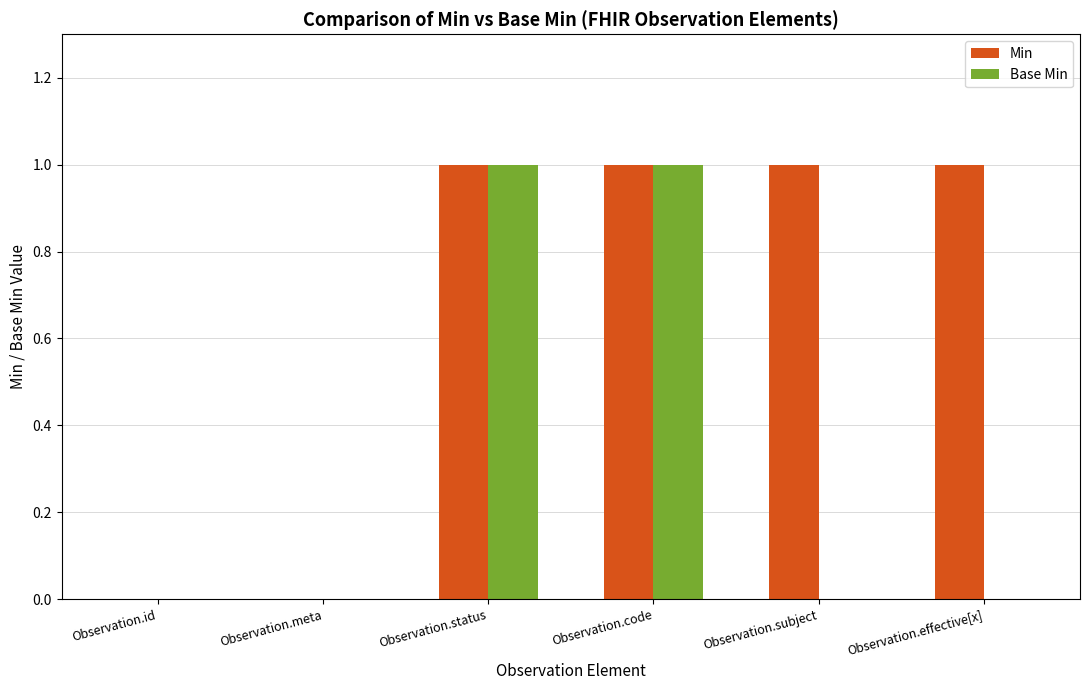

Reading left to right, what are all the values shown in this chart?

Min: Observation.id=0	Observation.meta=0	Observation.status=1	Observation.code=1	Observation.subject=1	Observation.effective[x]=1
Base Min: Observation.id=0	Observation.meta=0	Observation.status=1	Observation.code=1	Observation.subject=0	Observation.effective[x]=0